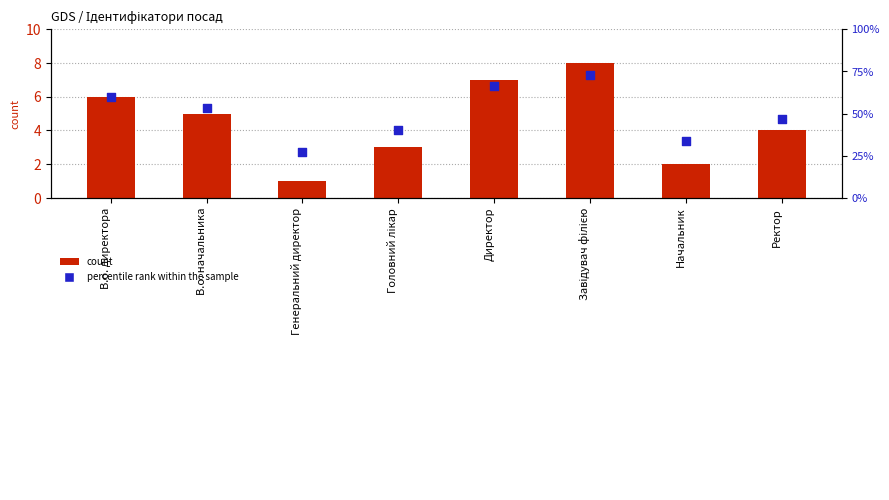

Is the value of count at Начальник greater than the value of percentile rank within the sample at Завідувач філією?

No